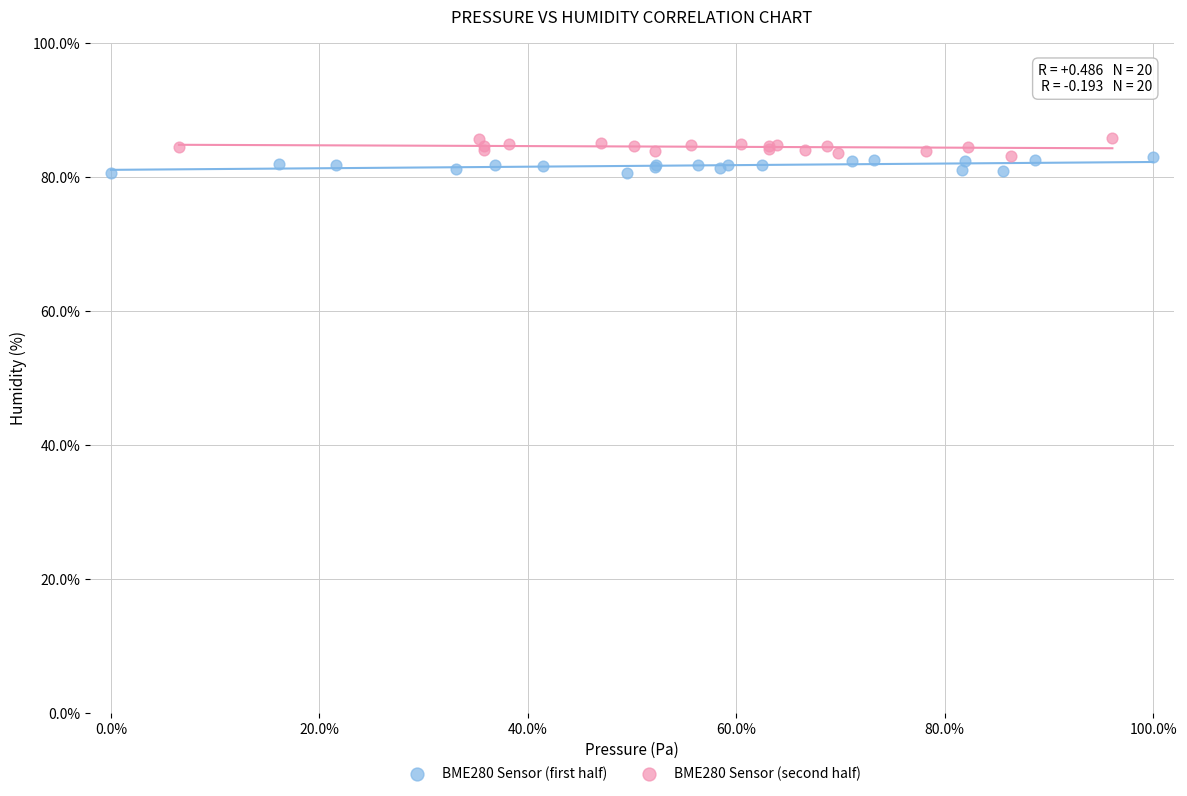

What are all the series names shown in the legend?

BME280 Sensor (first half), BME280 Sensor (second half)